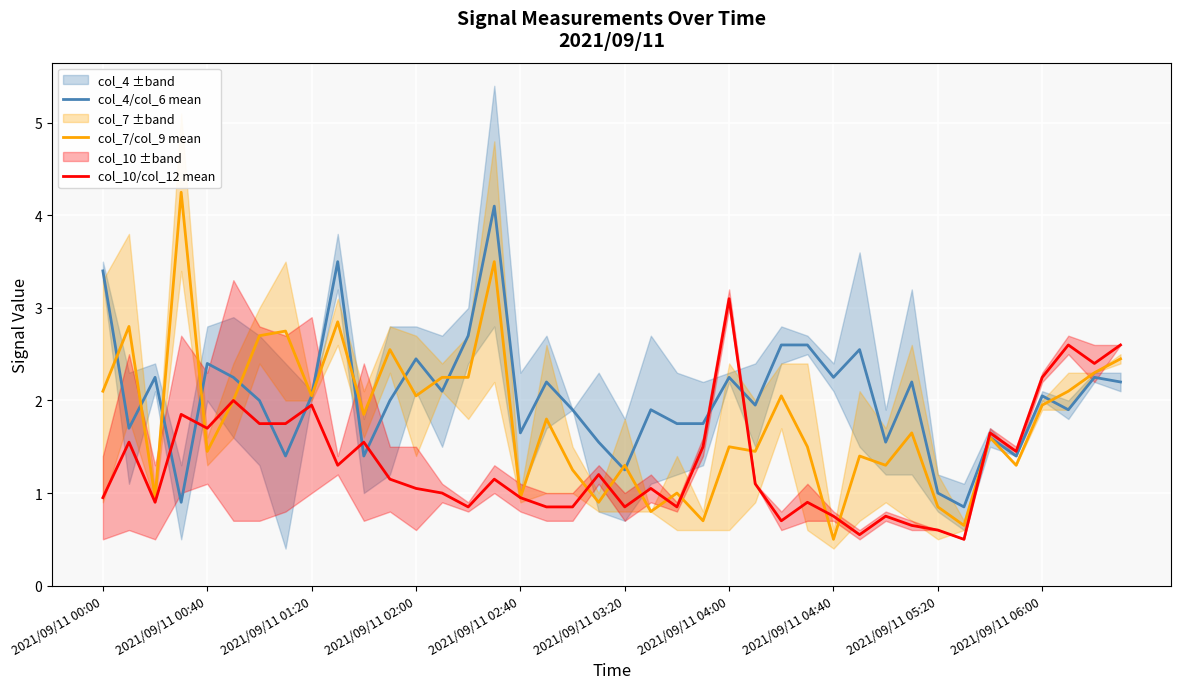

What is the smallest value displayed?

0.5